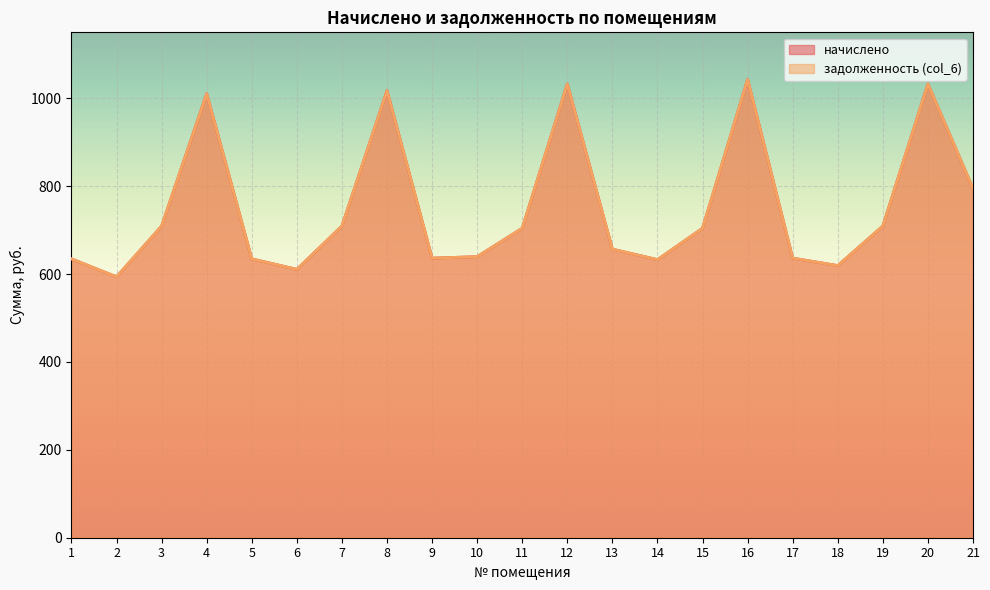

True or false: начислено and задолженность (col_6) cross at least once.

False